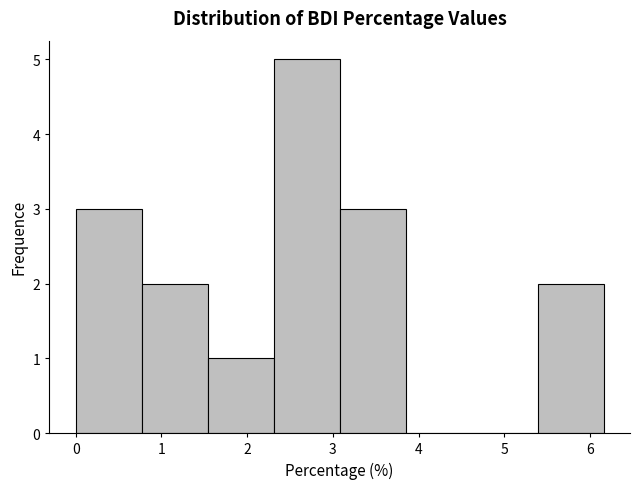

Reading left to right, list every bar in this chart as the range it spans on the x-axis followed by its height. Neither the bar edges nor the heights are printed on the chart, so give them approximately, as read against the axes.

0.00 to 0.77: 3
0.77 to 1.54: 2
1.54 to 2.31: 1
2.31 to 3.08: 5
3.08 to 3.85: 3
3.85 to 4.62: 0
4.62 to 5.39: 0
5.39 to 6.16: 2